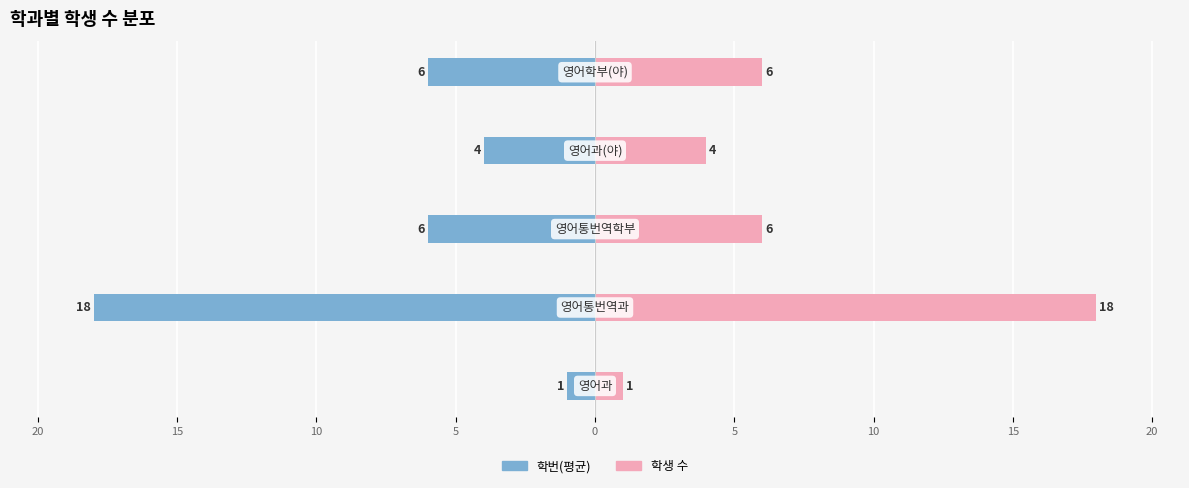

Reading left to right, what are all the values shown in this chart?

학번(평균): -1	-18	-6	-4	-6
학생 수: 1	18	6	4	6